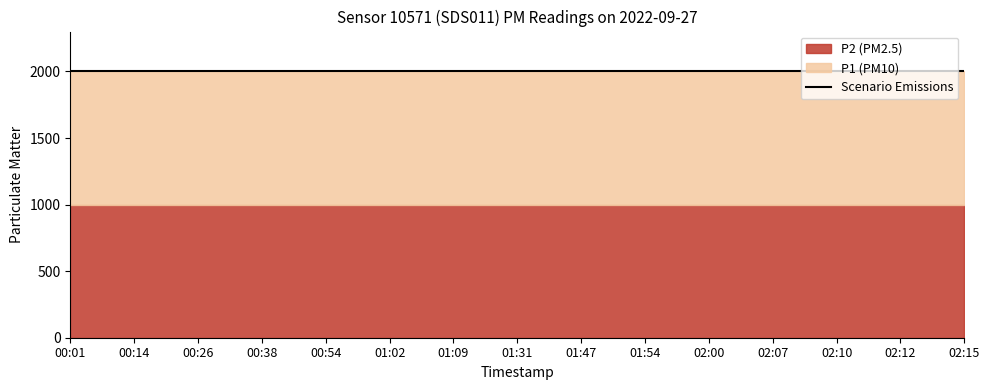

Rank the series by their average value, from highest to lowest.

P1, P2